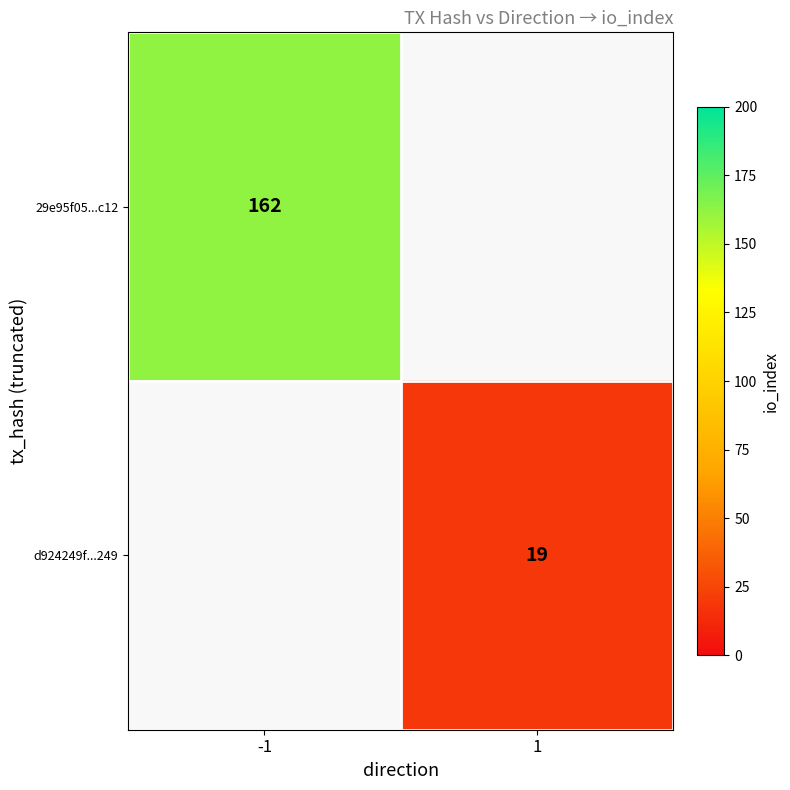

The d924249f...249 series shows 6 at 1. True or false?

False